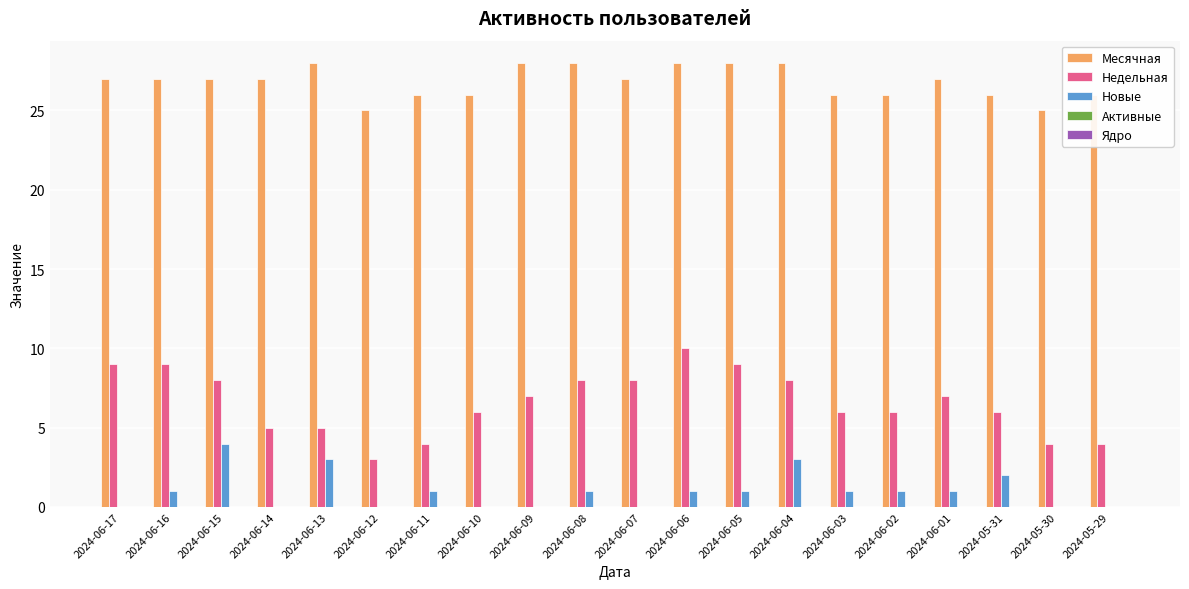

True or false: Недельная has a value of 2 at 2024-05-31.

False